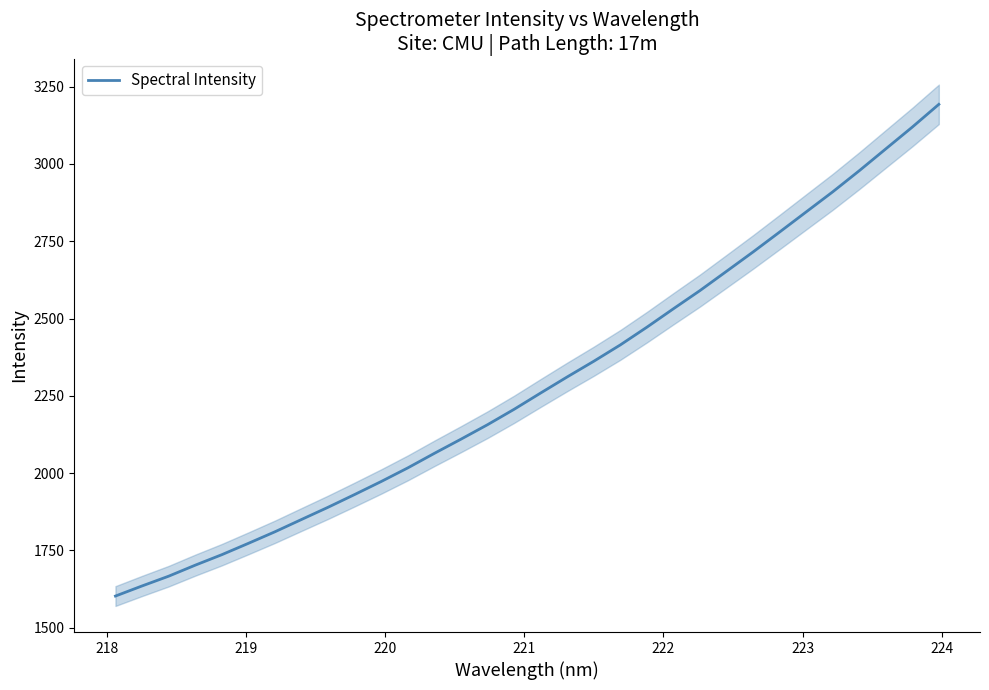

What is the sum of all values?

73307.2